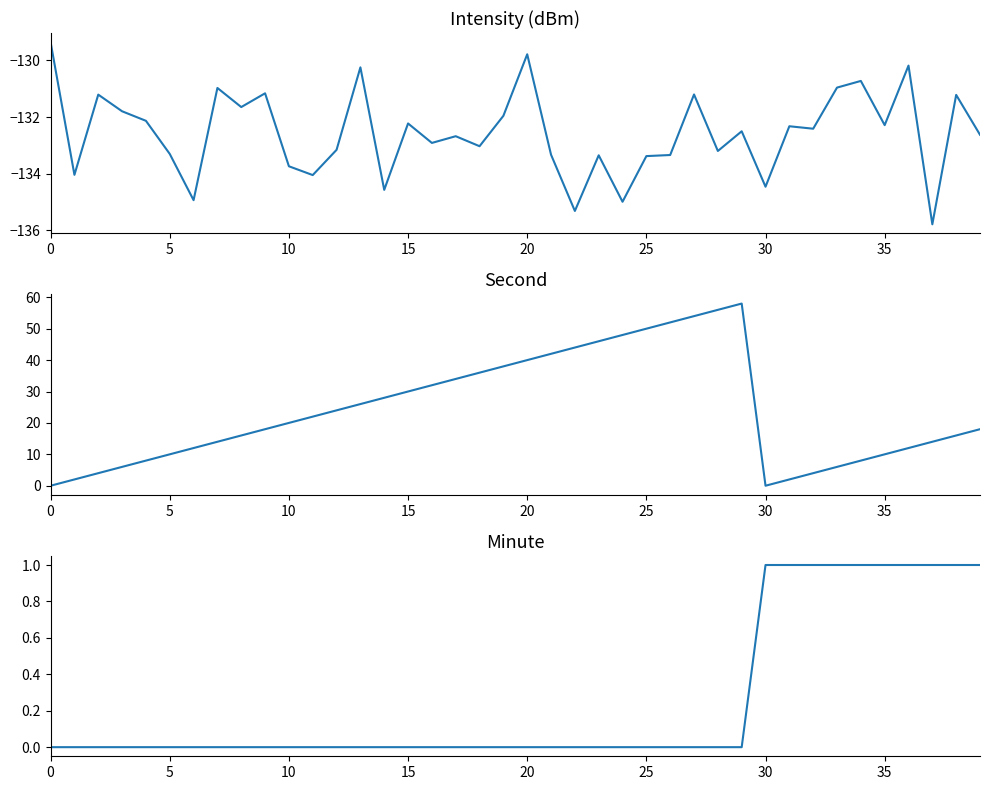

Which label corresponds to the smallest value in the chart?

37